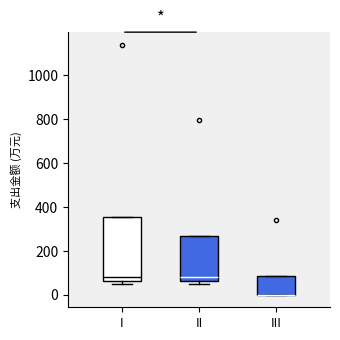

Reading left to right, transcribe this box plot: for each box, give where its median line is, the range the box spans, and where its two whiskers end, as read against the y-axis. The values are not printed on the chart, so give them approximately, as read against the axis.

I: median 80, box 60 to 360, whiskers 40 to 360
II: median 80, box 60 to 260, whiskers 40 to 260
III: median 0 (drawn on the box's lower edge), box 0 to 80, whiskers 0 to 80